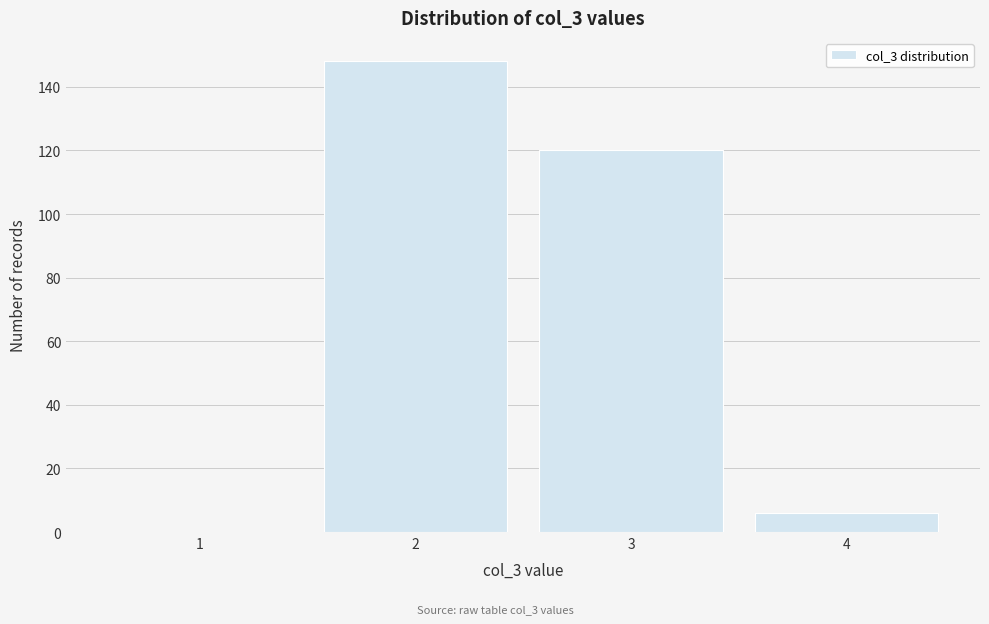

Reading right to left, what are all the values shown in this chart?

4=6	3=120	2=148	1=0